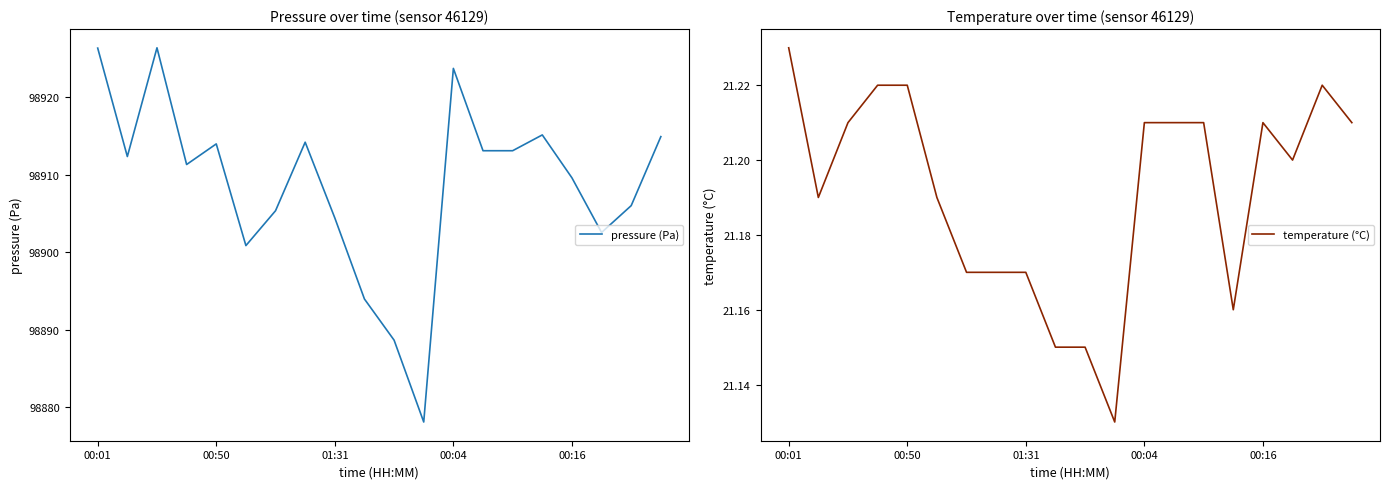

What is the lowest value of the pressure (Pa) series?

98878.1